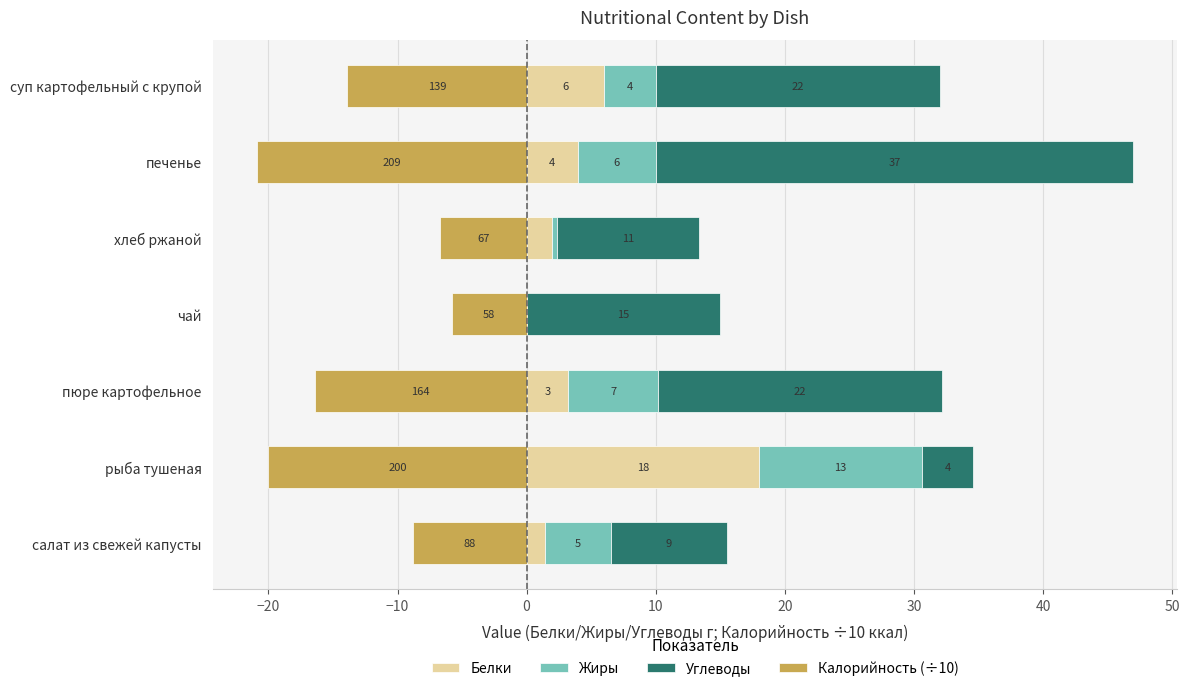

What is the difference between the second highest and minimum values in the Жиры series?

7.0